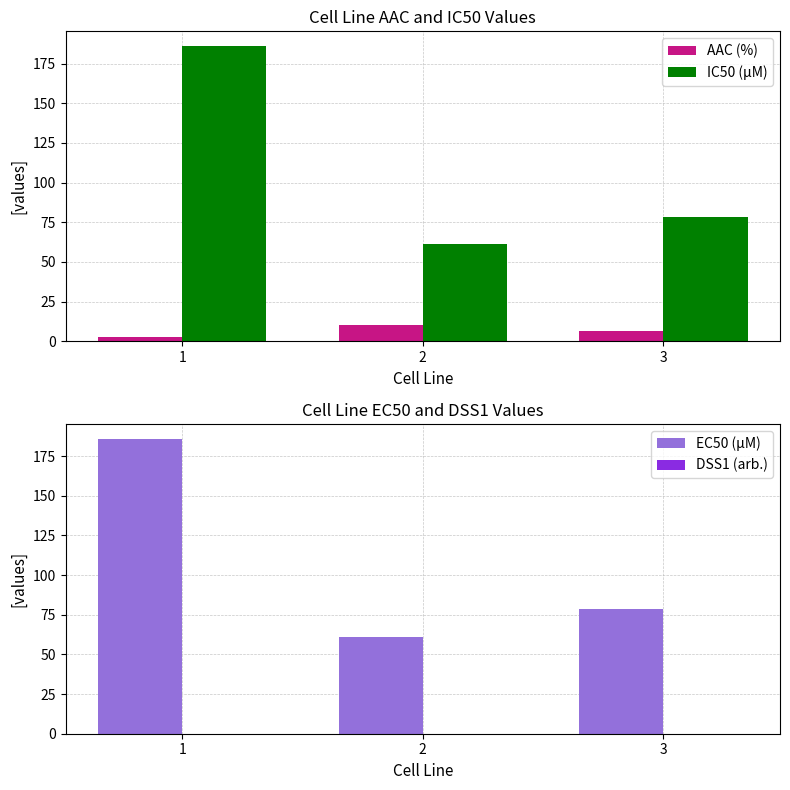

At how many categories does at least one series exceed 124?

1